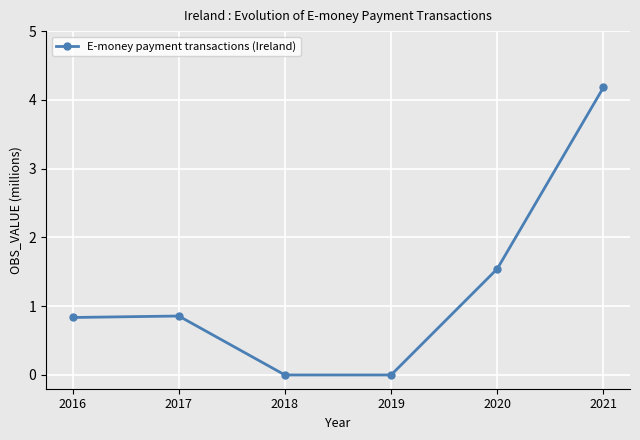

Is this an area chart (filled region under the line)?

No